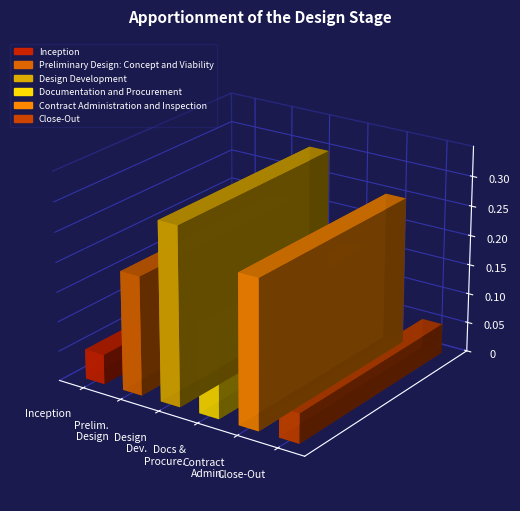

What is the label of the 5th bar from the left?

Contract Administration and Inspection